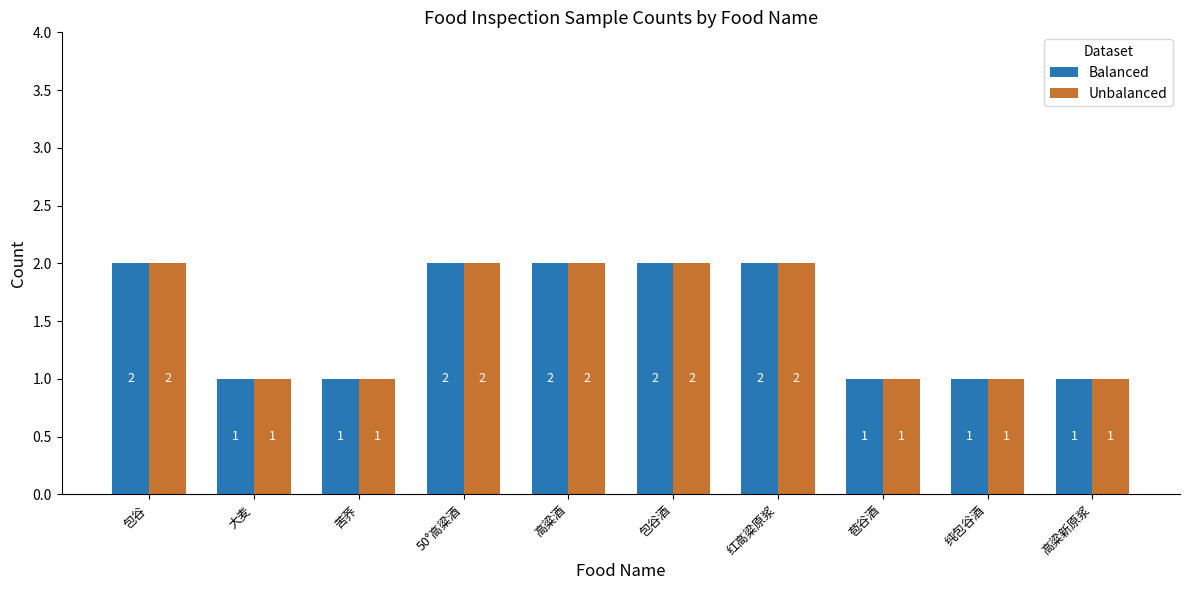

What is the total value across all series at 高粱酒?

4